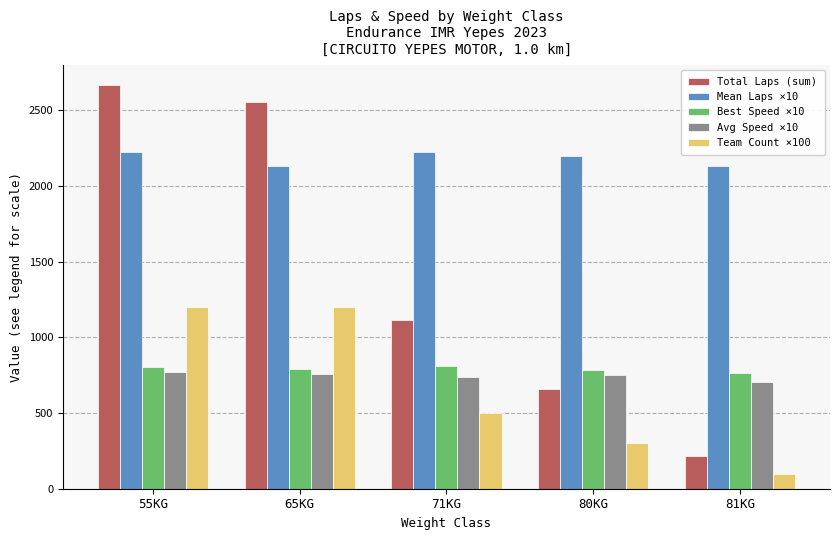

How many bars are there in total?

25